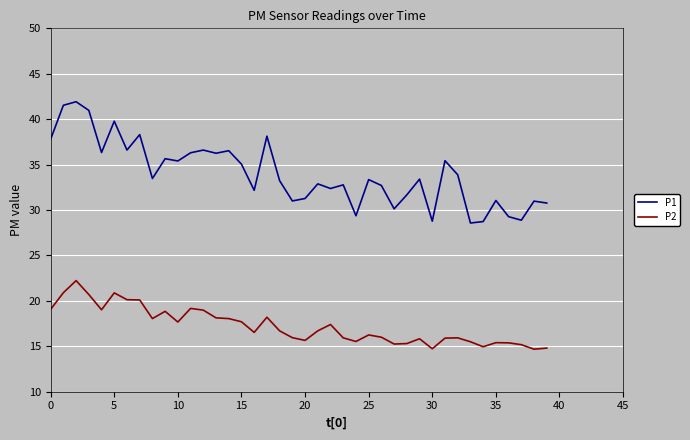

Which series has the largest total across all categories?

P1